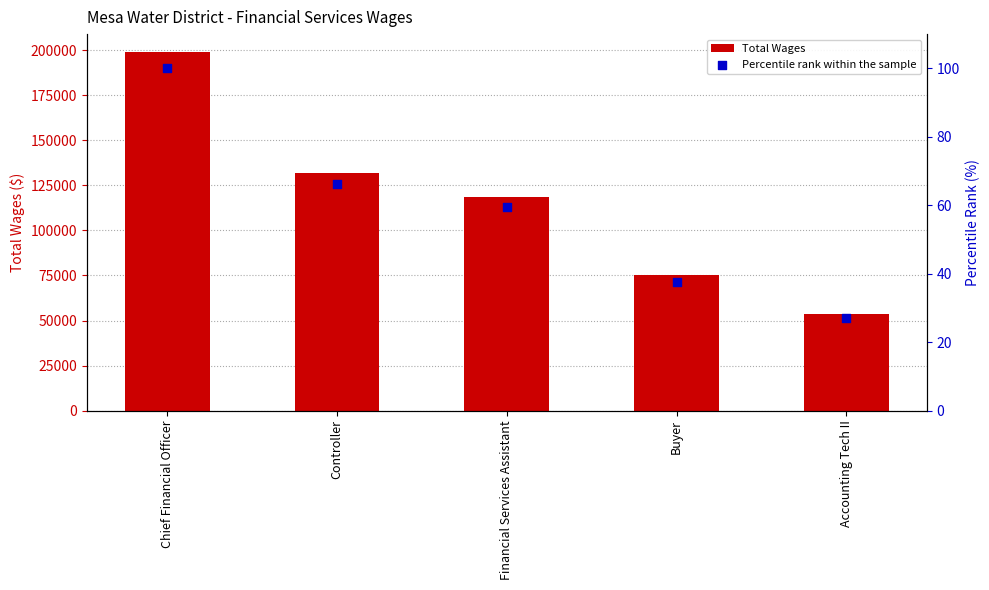

Is the value of Percentile rank within the sample at Chief Financial Officer greater than the value of Total Wages at Financial Services Assistant?

No